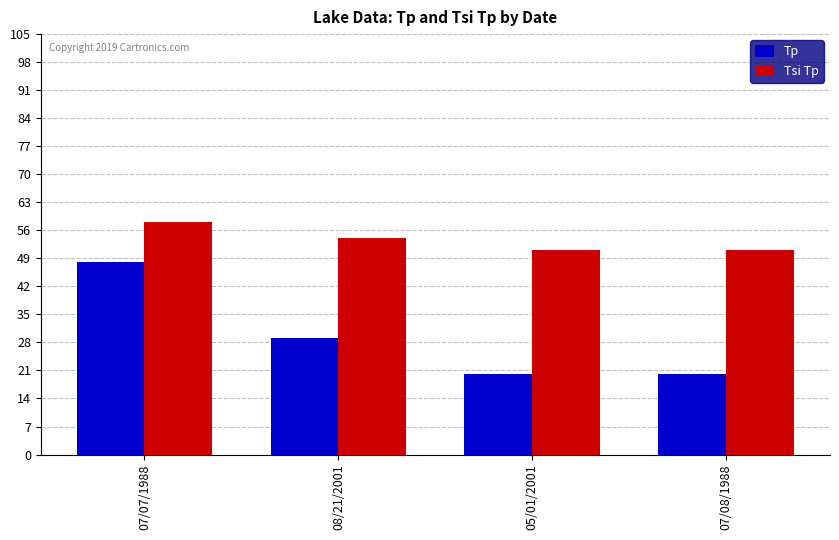

Reading left to right, what are all the values shown in this chart?

Tp: 48	29	20	20
Tsi Tp: 58	54	51	51